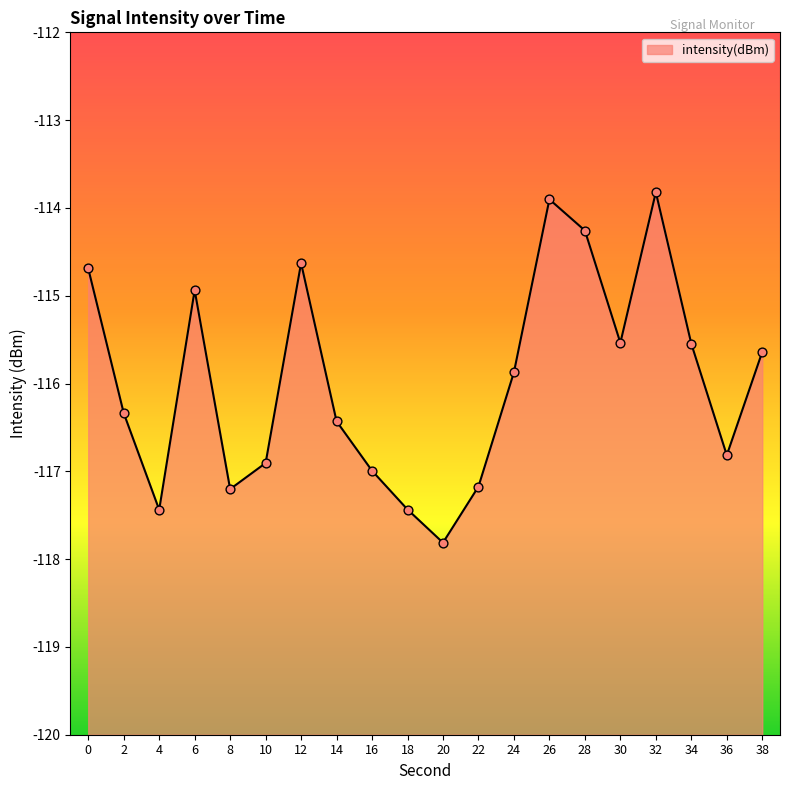

What is the change in value from 24 to 28?

+1.6